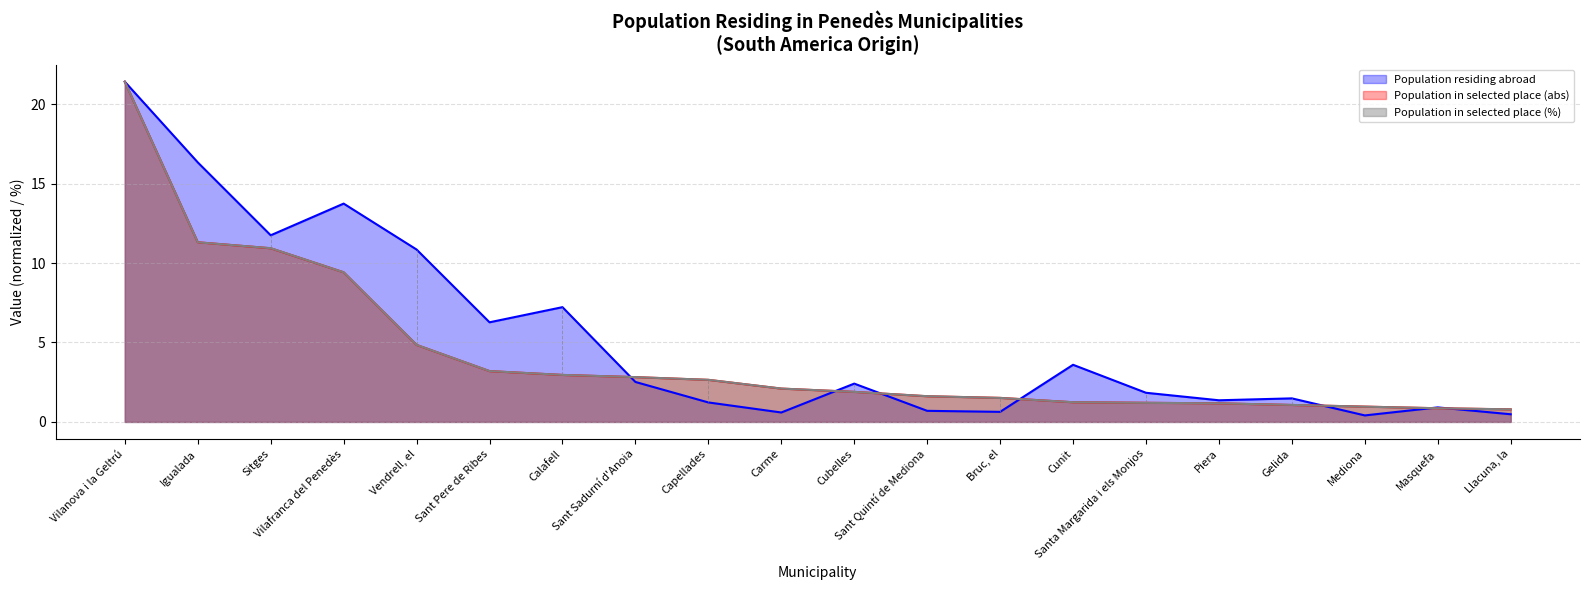

What is the label of the 5th point from the right?

Piera